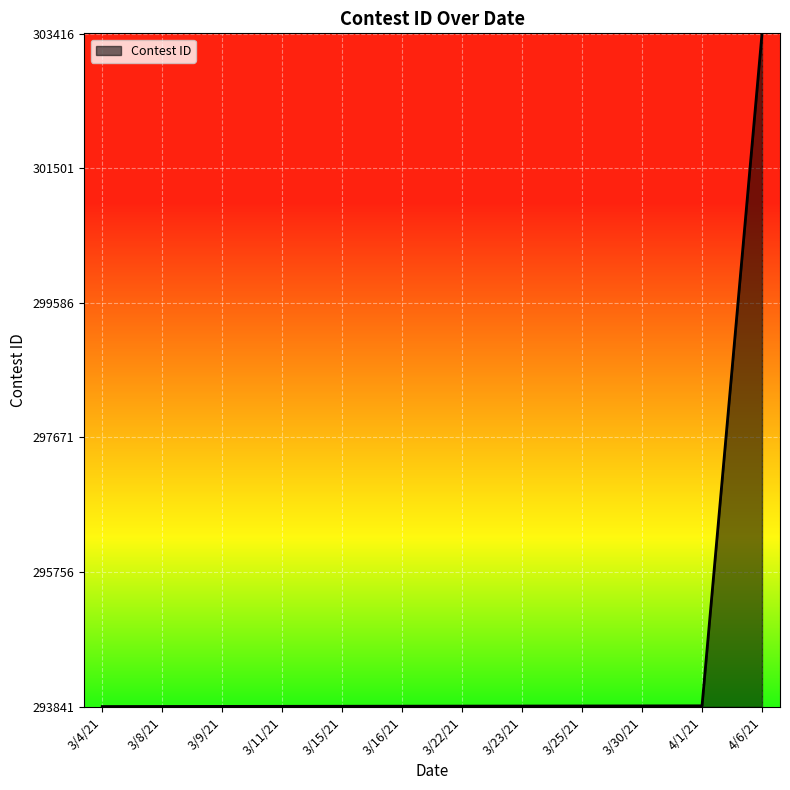

Is it true that the value at 3/4/21 is 403051?

False